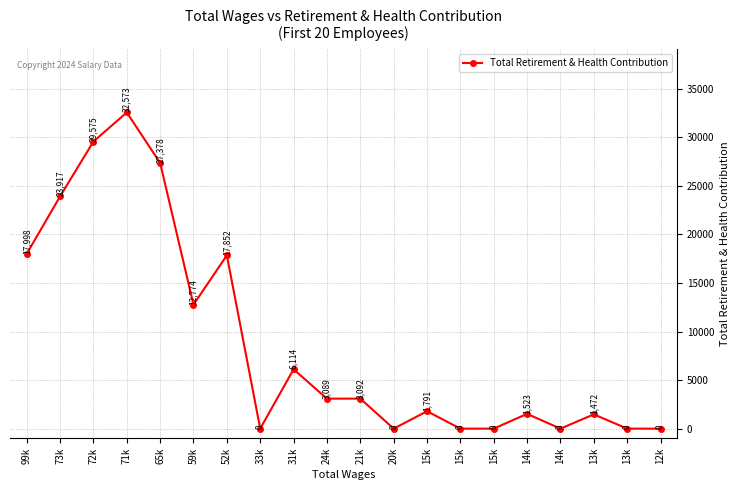

How many lines are shown in the chart?

1